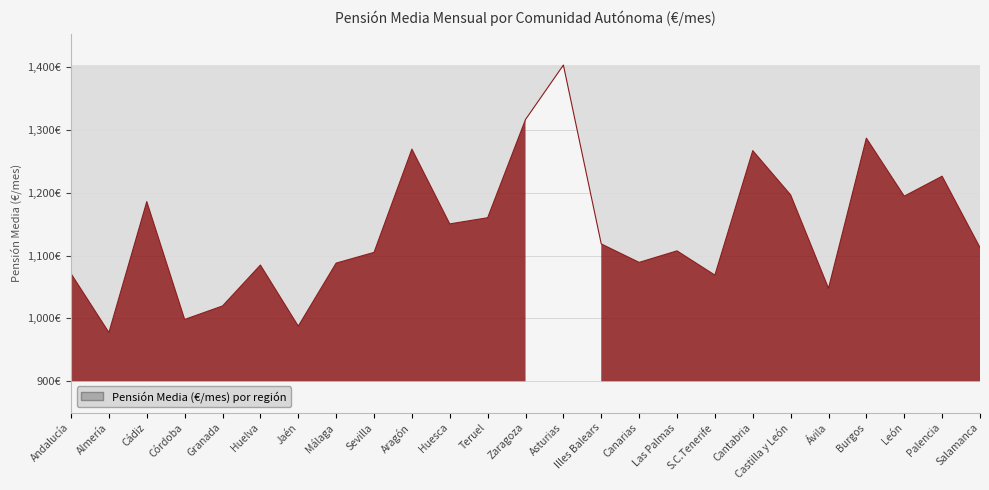

Which has a higher value, Teruel or Cantabria?

Cantabria